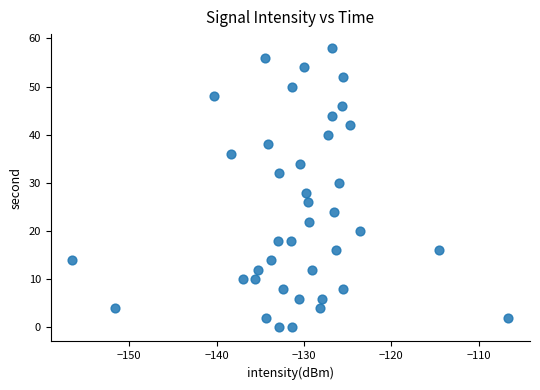

What is the range of Y values (max minus min)?

58